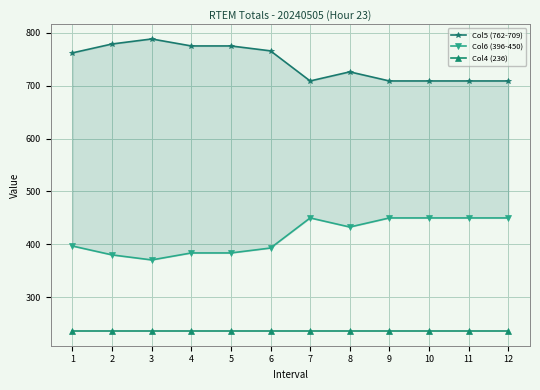

Which series has the widest spread of values?

Col5 (762-709)